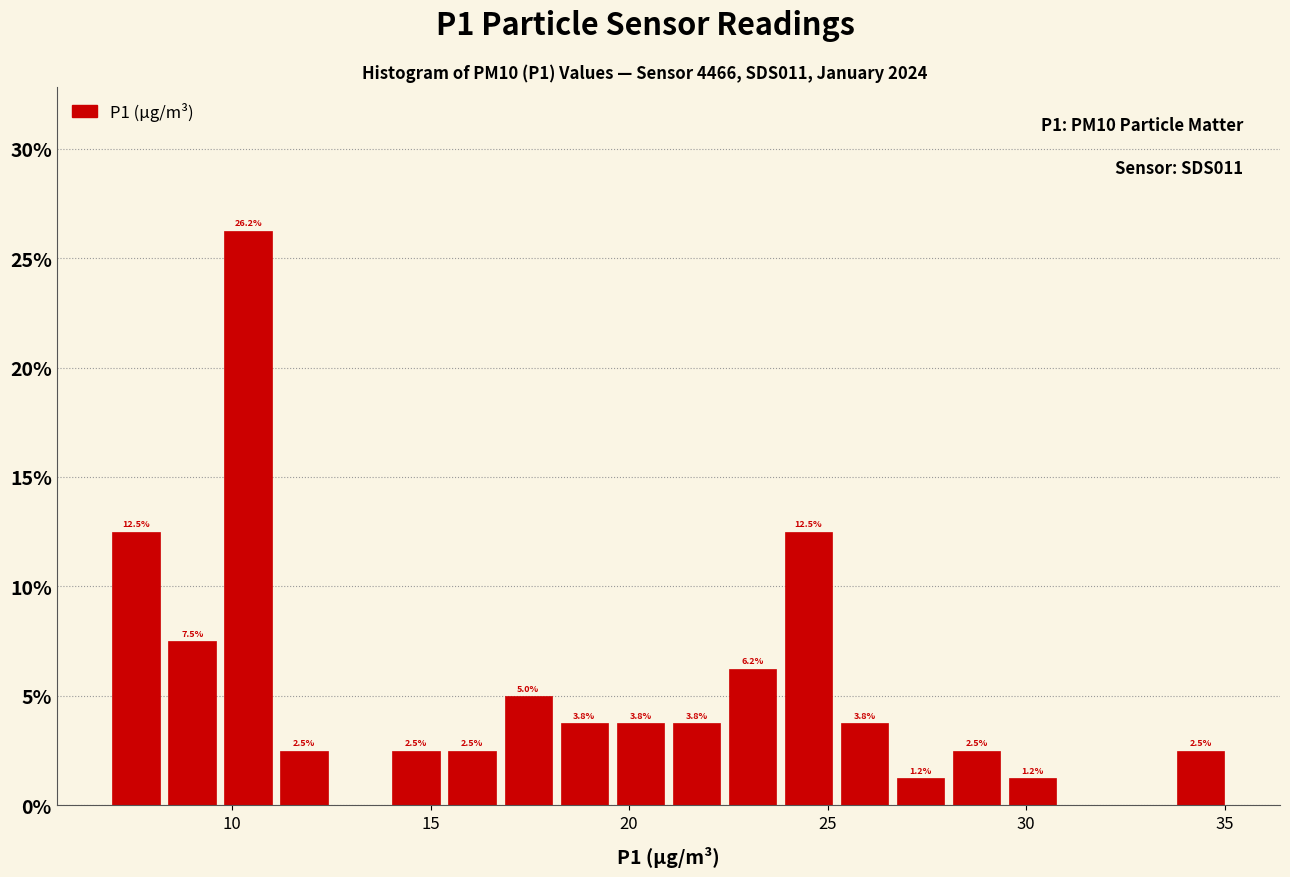

Read against the x-axis, roughly where is the centre of the tallest bar?

10.5